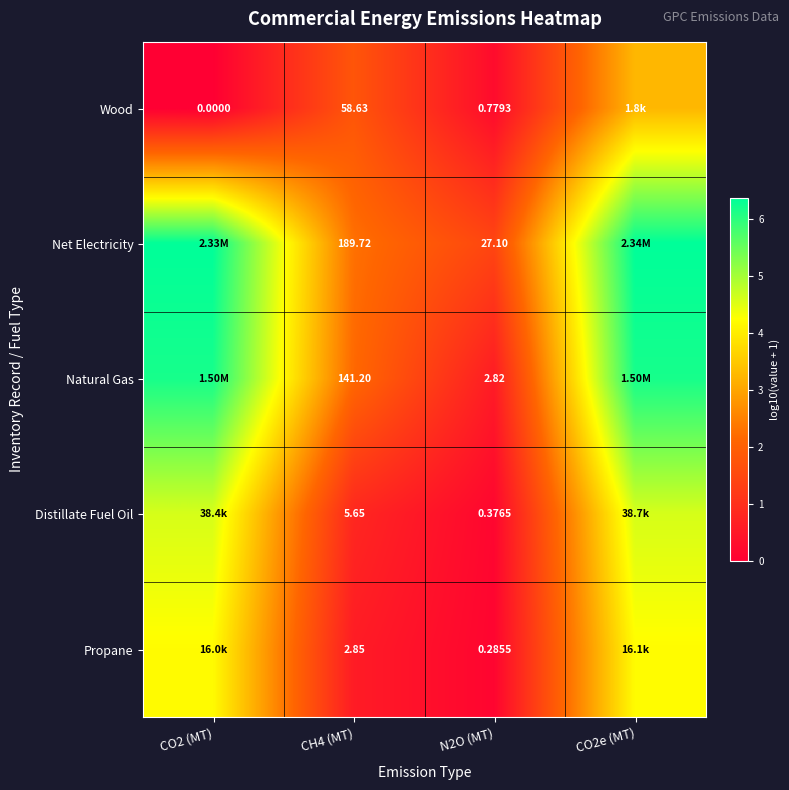

At CH4 (MT), list the series in order from largest to smallest.

Net Electricity, Natural Gas, Wood, Distillate Fuel Oil, Propane